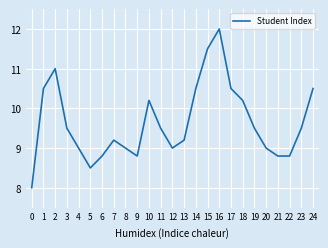

Approximately how many times larger is the value at 0 compared to 15?

0.7